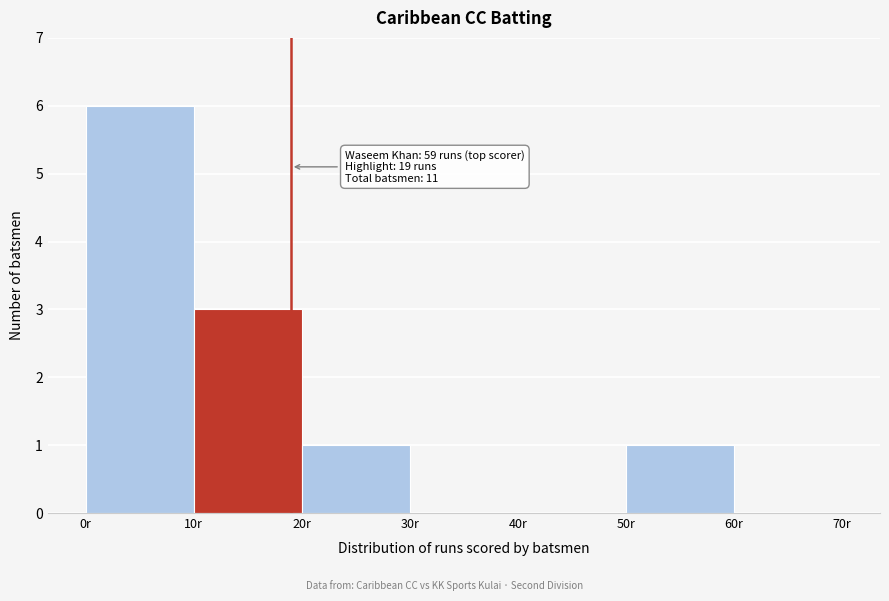

Over which range of the x-axis is the bar tallest?

0 to 10